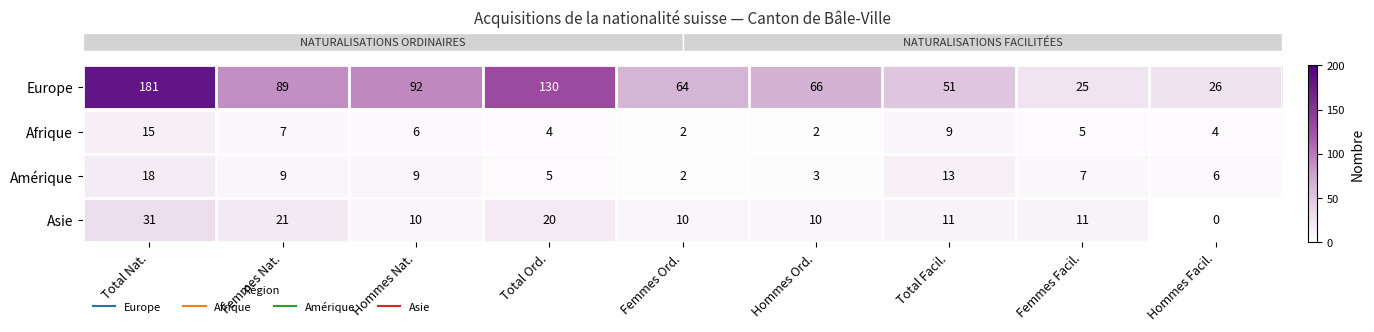

The Amérique series shows 1 at Total Ord.. True or false?

False